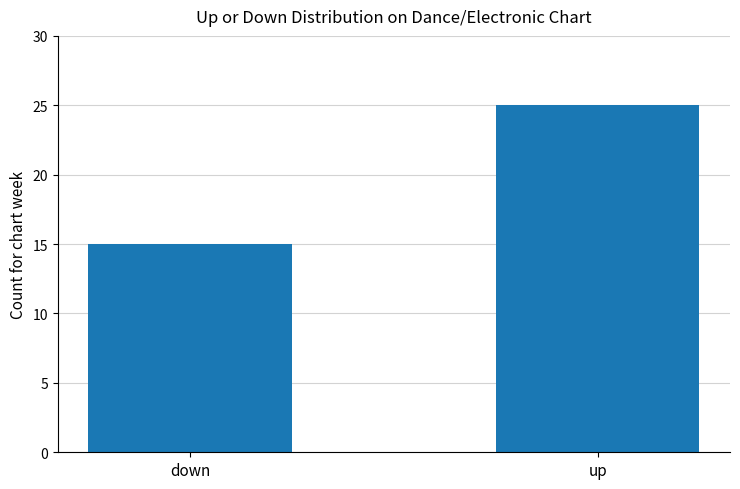

Which label corresponds to the smallest value in the chart?

down